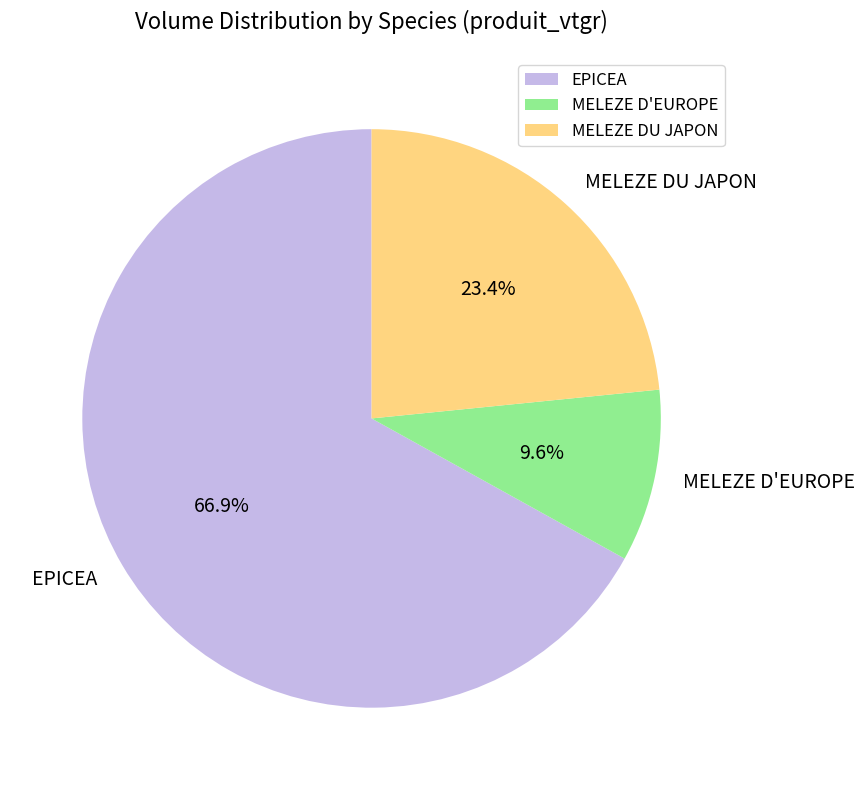

How many segments does this pie chart have?

3